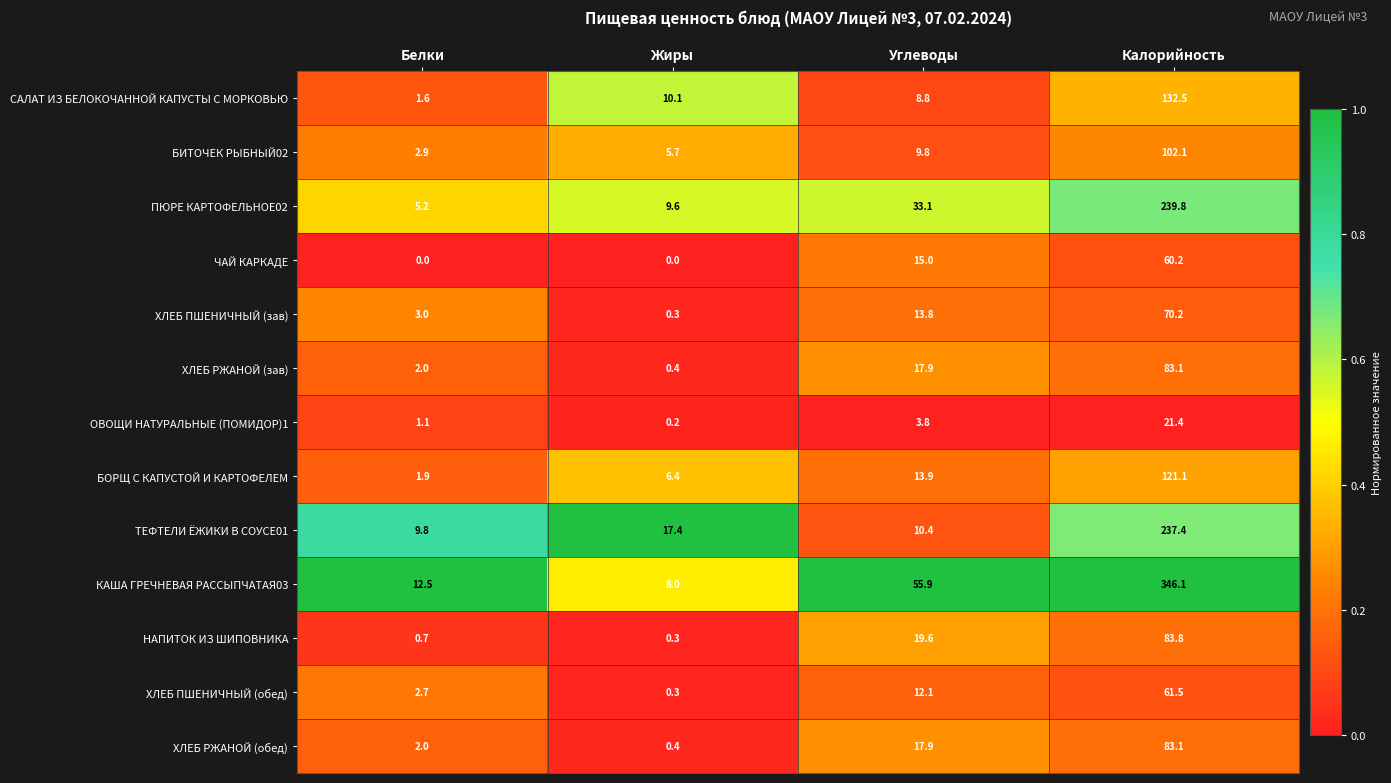

Which series has the largest range (max minus min)?

КАША ГРЕЧНЕВАЯ РАССЫПЧАТАЯ03